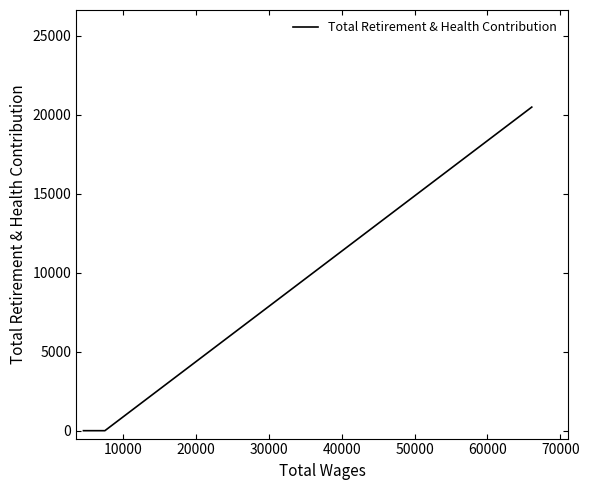

What is the greatest value displayed?

20484